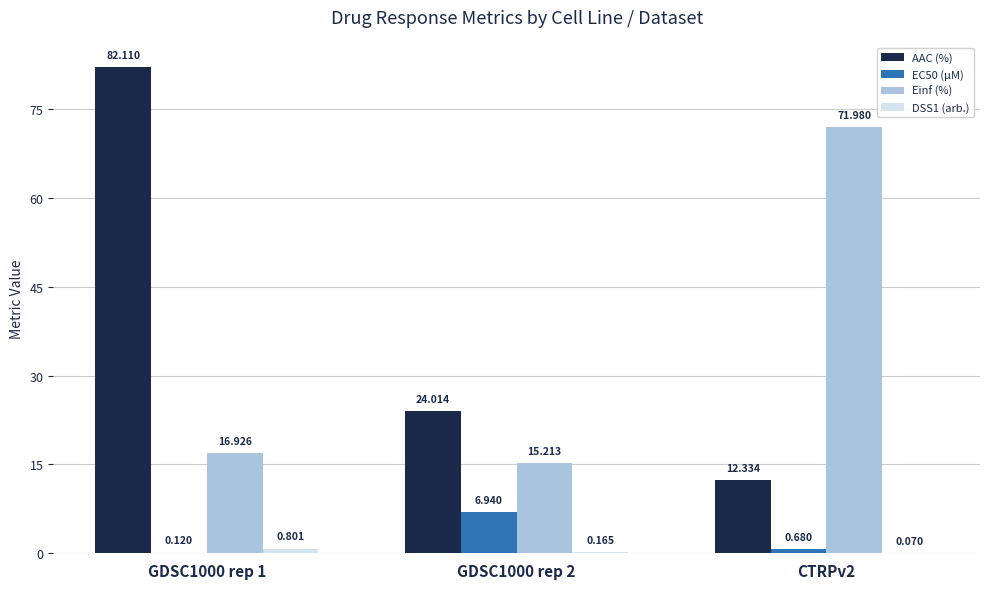

The EC50 (µM) series shows 4.5 at GDSC1000 rep 2. True or false?

False